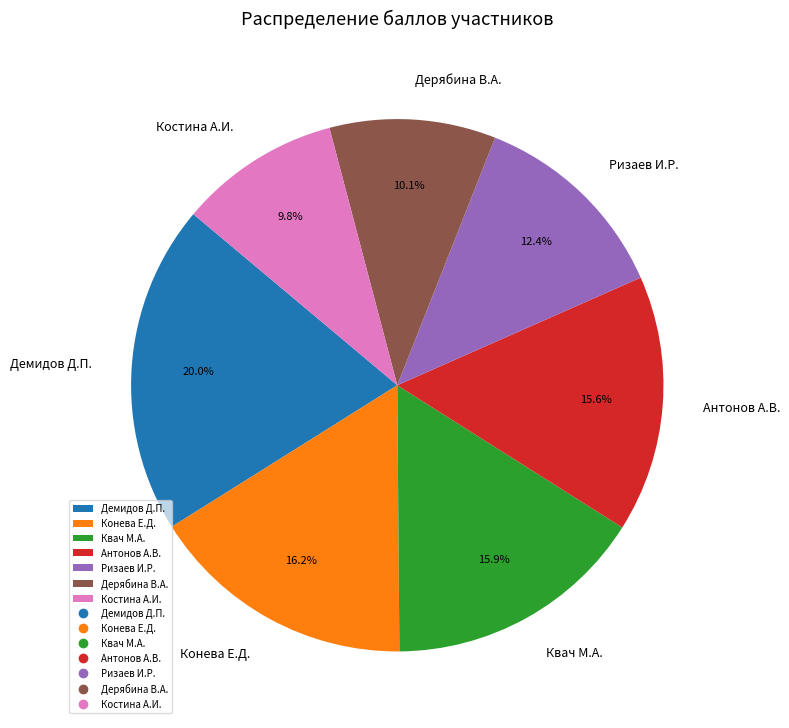

Combined, do Конева Е.Д. and Антонов А.В. account for over 50%?

No